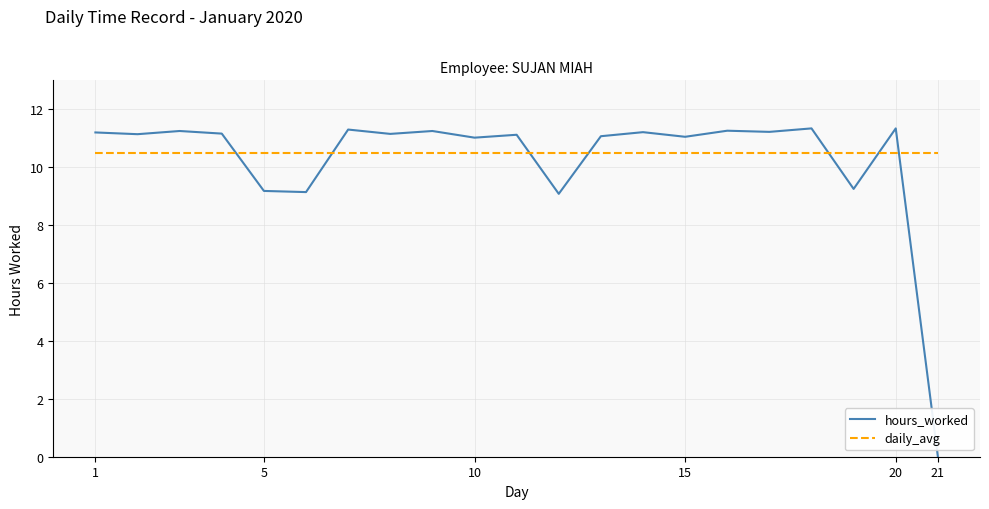

What is the greatest value displayed?

11.3